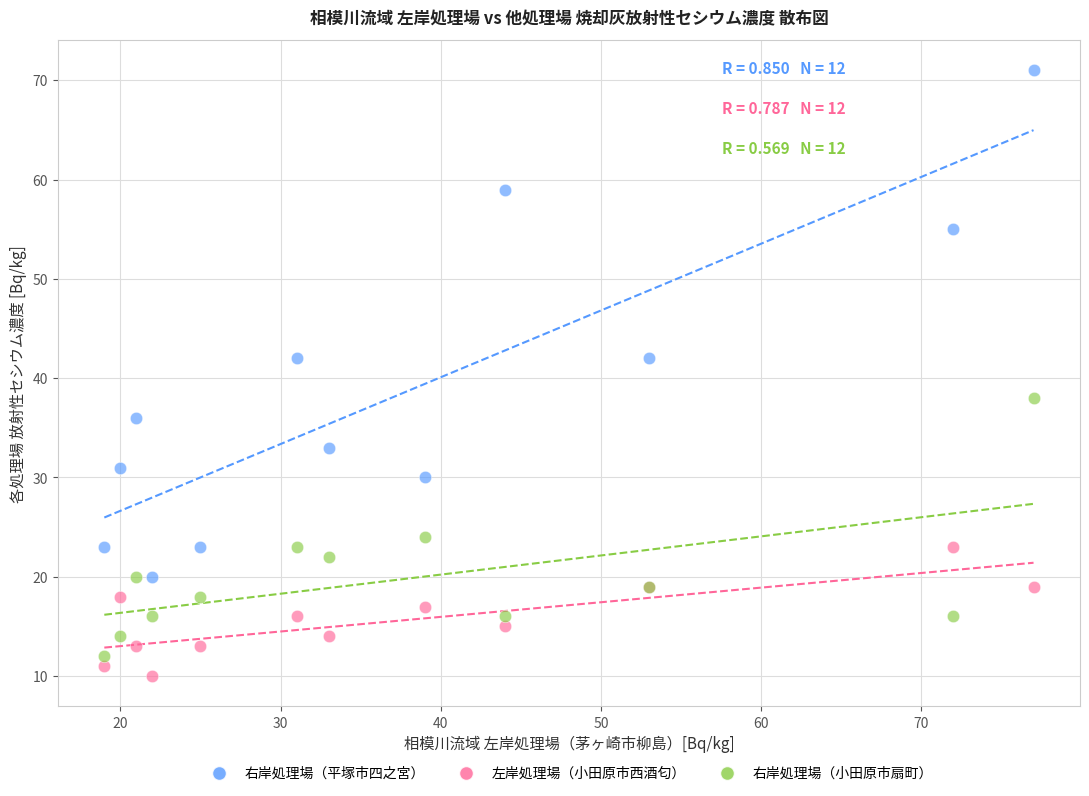

In the 右岸処理場（小田原市扇町） series, what Y value is closest to 25?

24